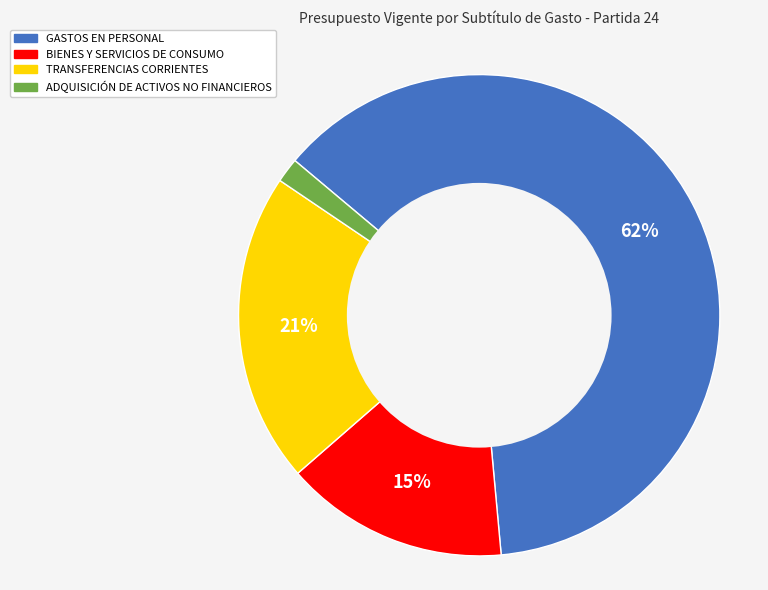

Is there a majority slice in this chart?

Yes